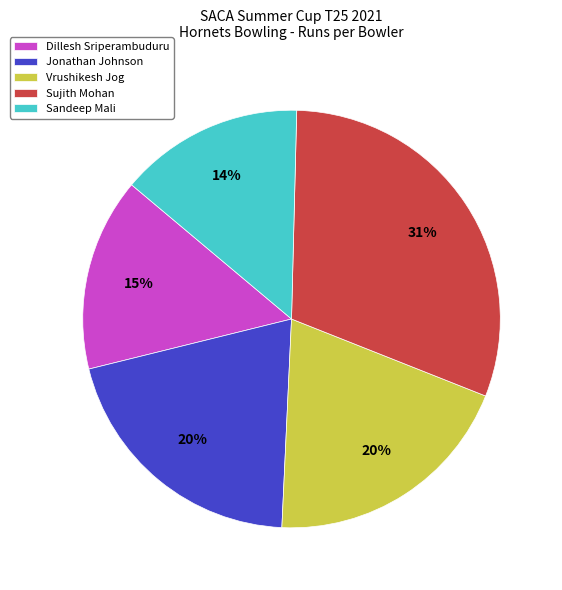

To the nearest percent, what is the average slice percentage?

20%